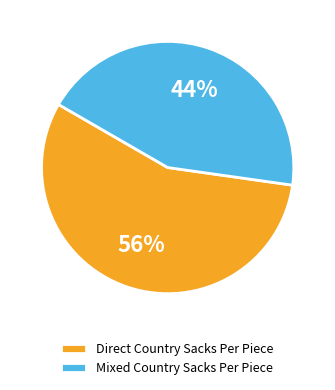

What percentage is the Mixed Country Sacks Per Piece slice, to the nearest percent?

44%